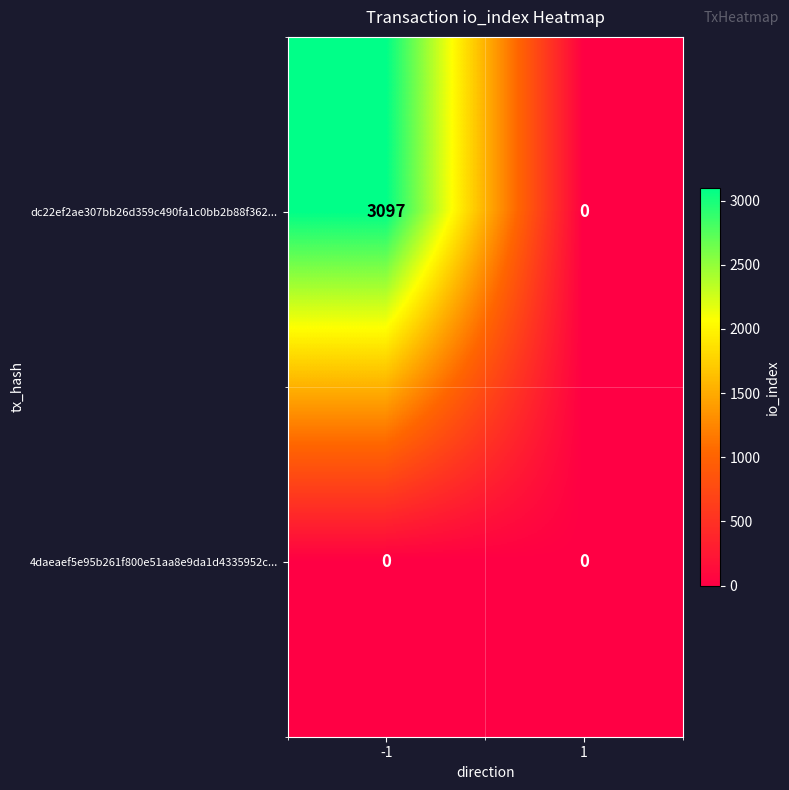

True or false: 4daeaef5e95b261f800e51aa8e9da1d4335952c... has a value of 0 at 1.

True